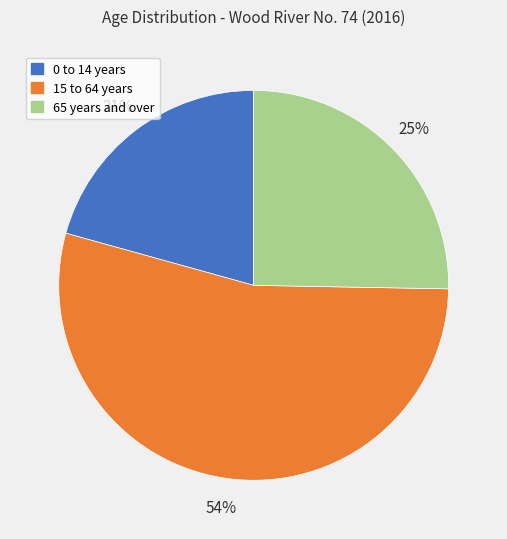

To the nearest percent, what is the average slice percentage?

33%